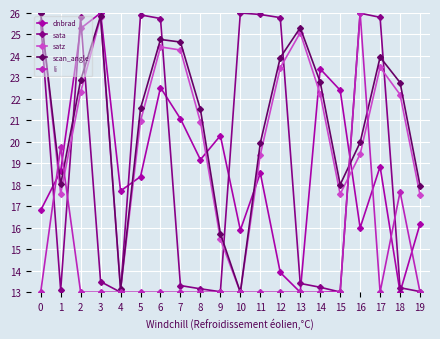

At how many categories does at least one series exceed 13?

20